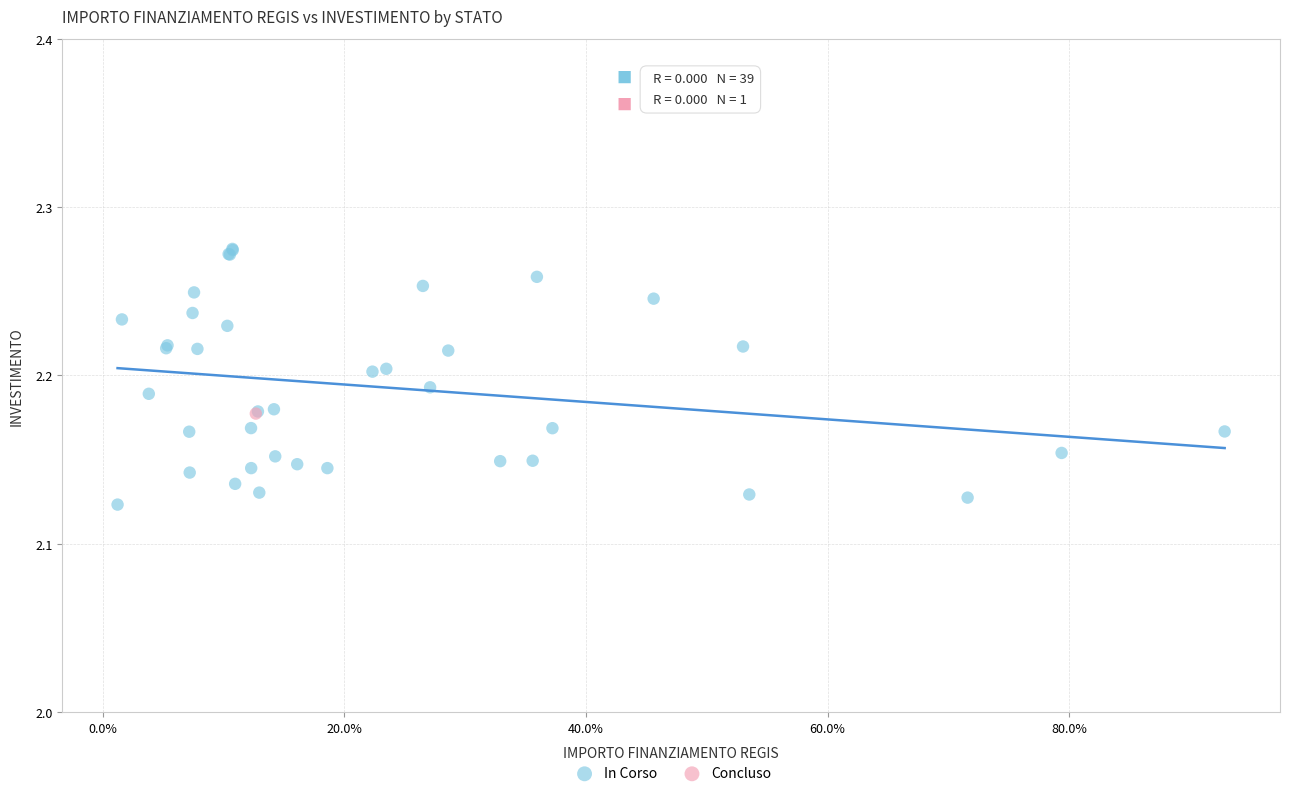

What are all the series names shown in the legend?

In Corso, Concluso